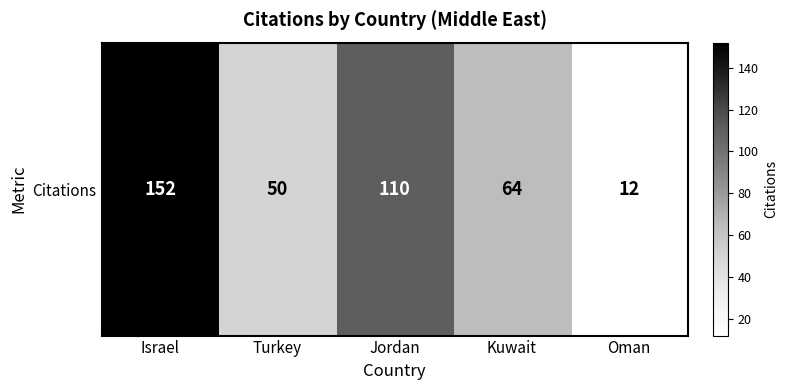

Reading left to right, transcribe all the data shown in this chart.

Israel=152	Turkey=50	Jordan=110	Kuwait=64	Oman=12